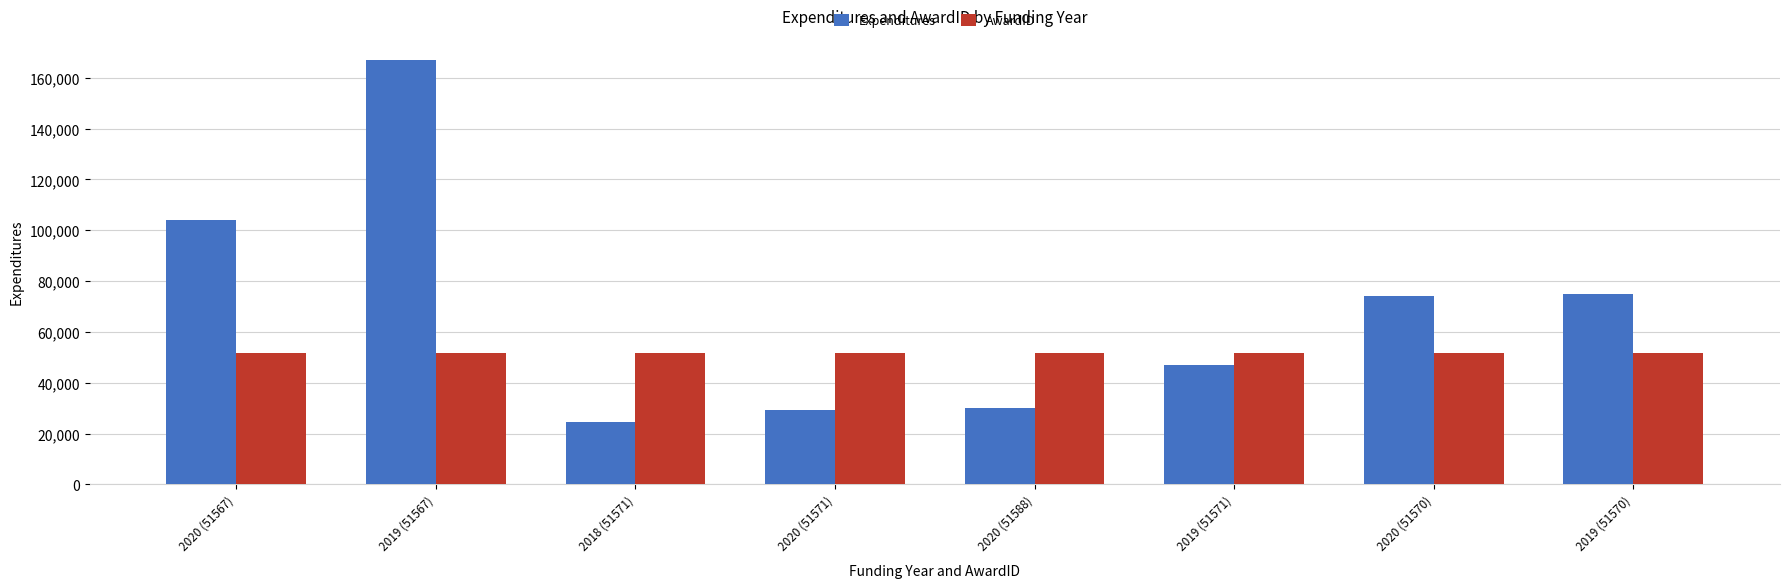

Rank the series at 2019 (51567) from lowest to highest value.

AwardID, Expenditures